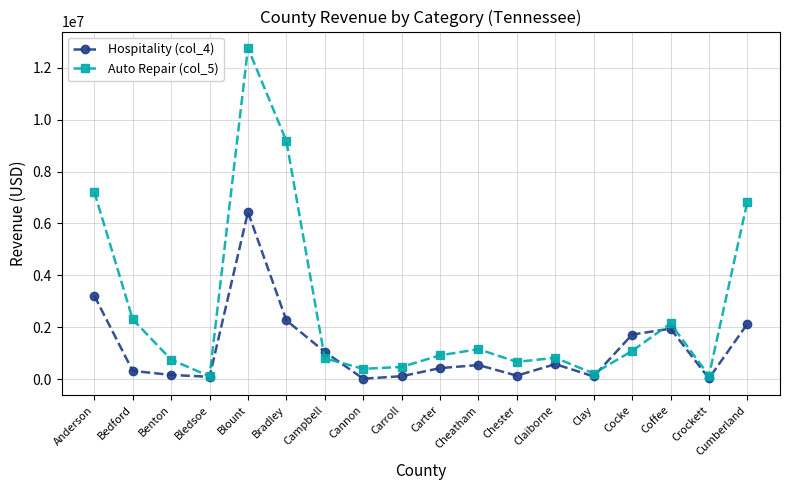

List the series in order of their overall mean, lowest first.

Hospitality (col_4), Auto Repair (col_5)